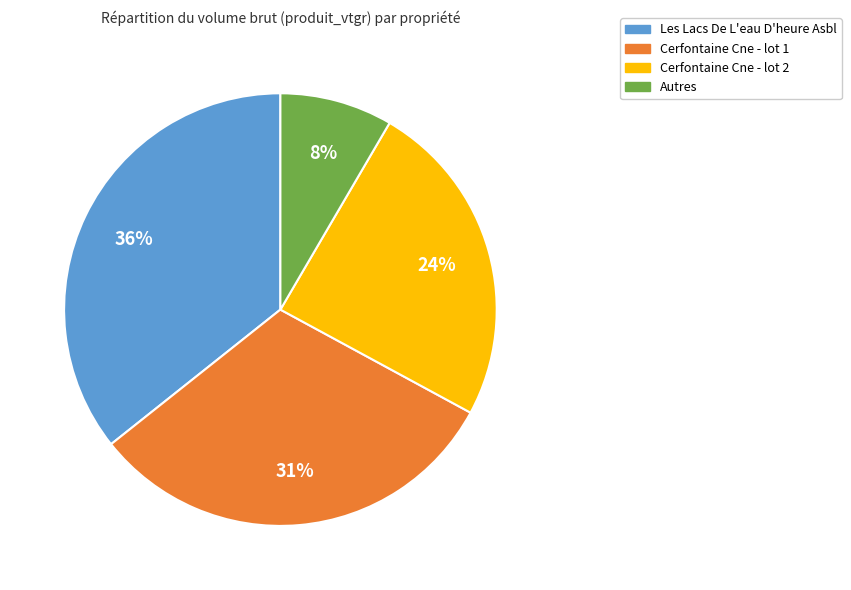

How many slices are in this pie chart?

4